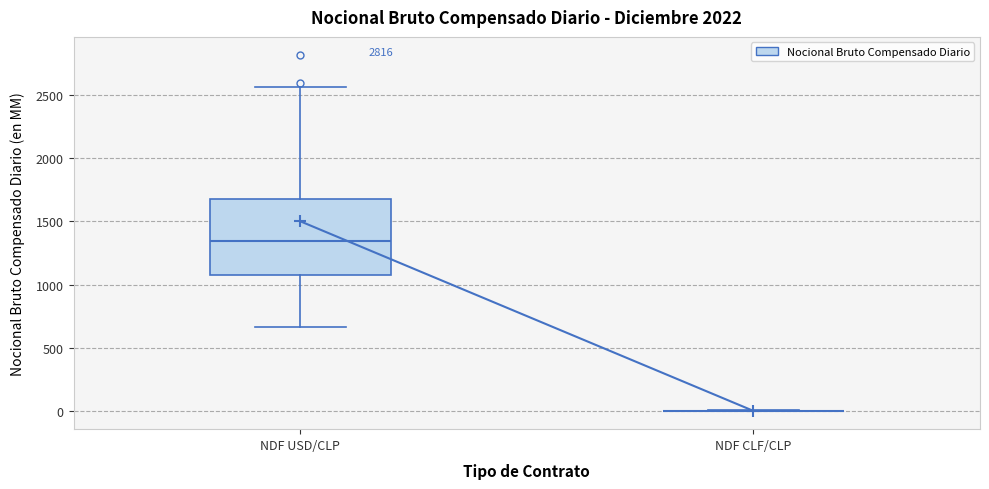

Comparing the boxes themselves (not the whiskers), which one is the tallest?

NDF USD/CLP